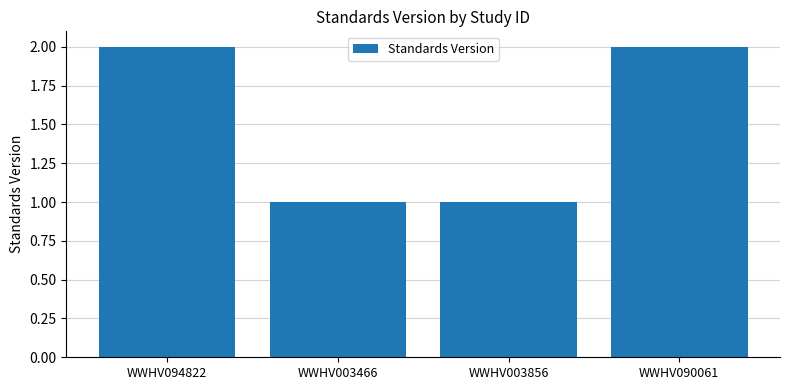

Does the chart contain any negative values?

No